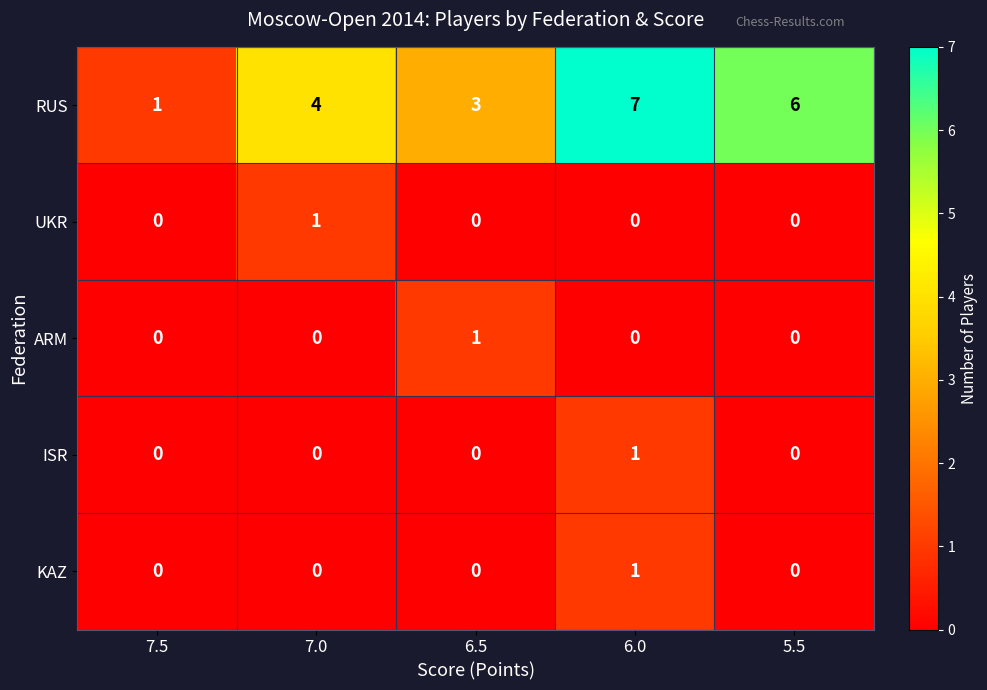

How many series are shown in this chart?

5